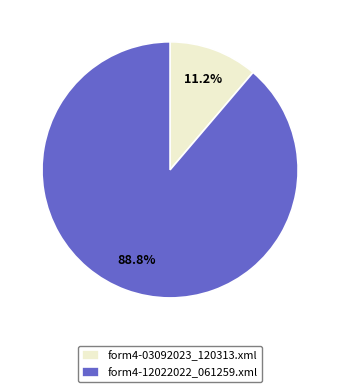

Does any single category account for the majority?

Yes